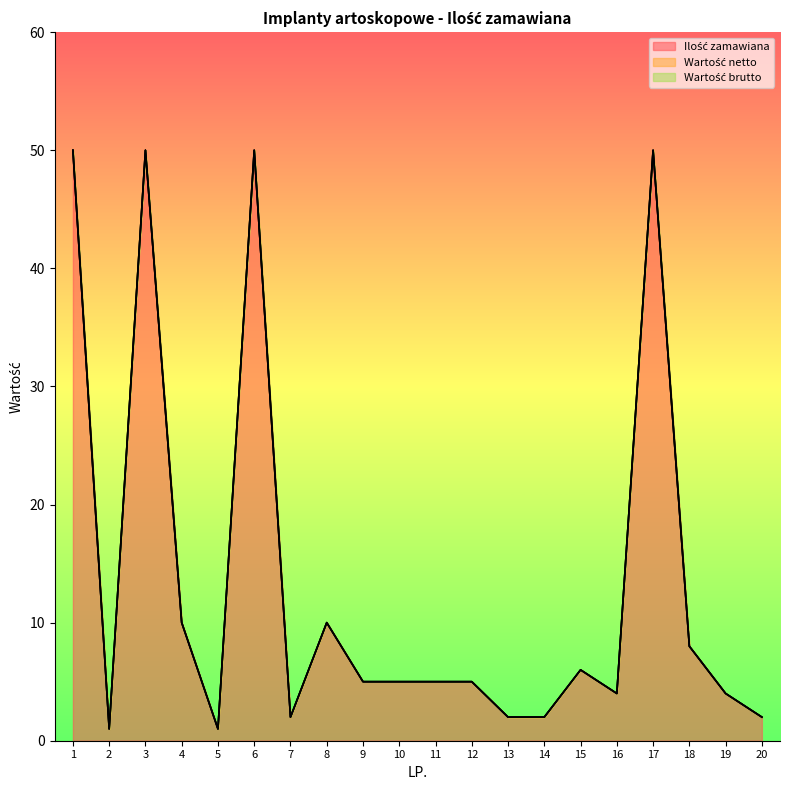

What is the difference between the Ilość zamawiana values at 12 and 15?

1